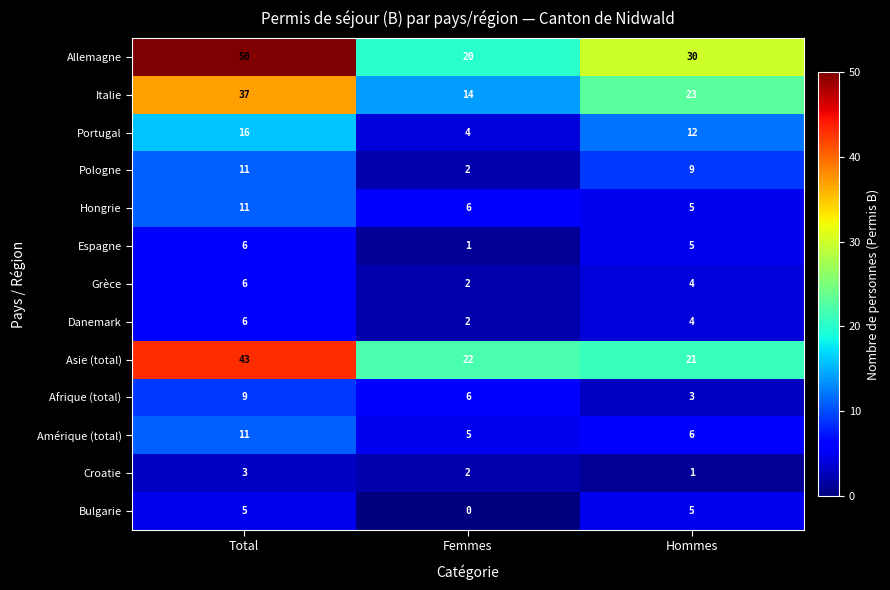

What is the sum of the Portugal values at Femmes and Total?

20